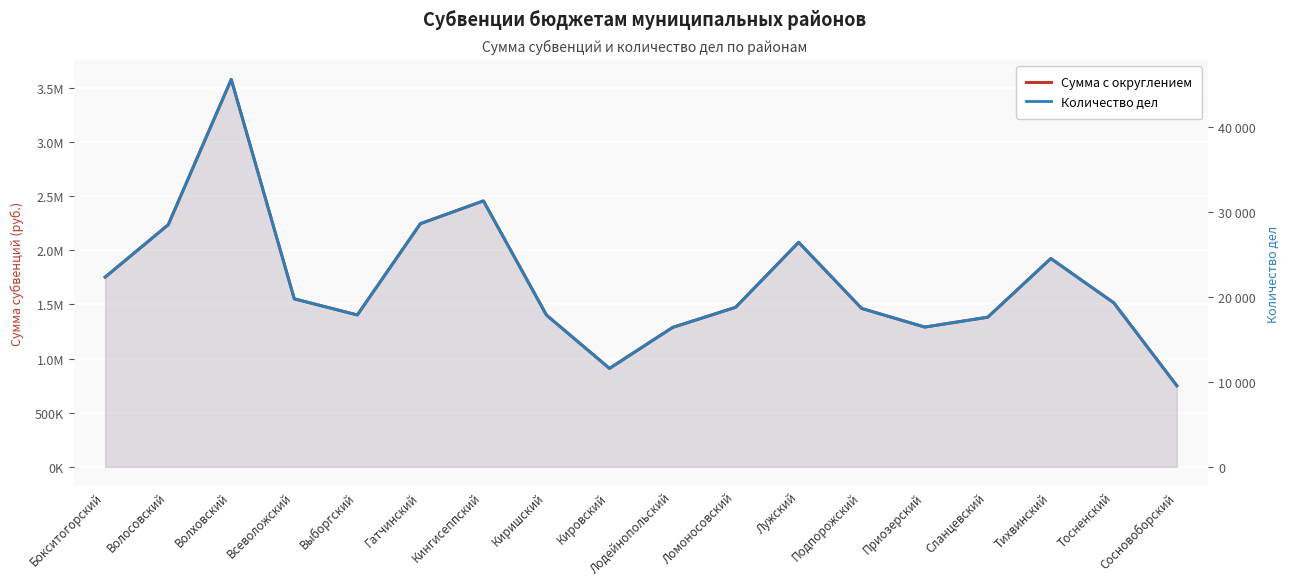

The Количество дел series shows 12272 at Выборгский. True or false?

False